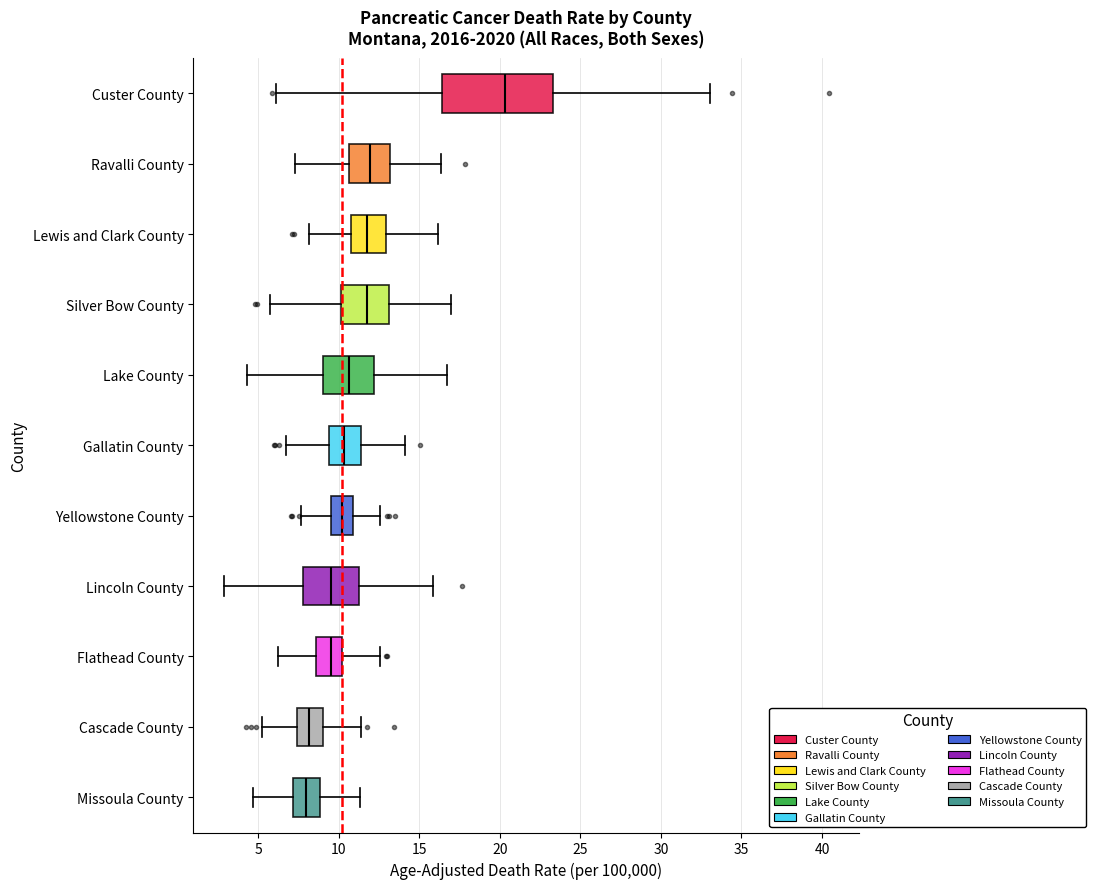

Comparing the boxes themselves (not the whiskers), which one is the widest?

Custer County